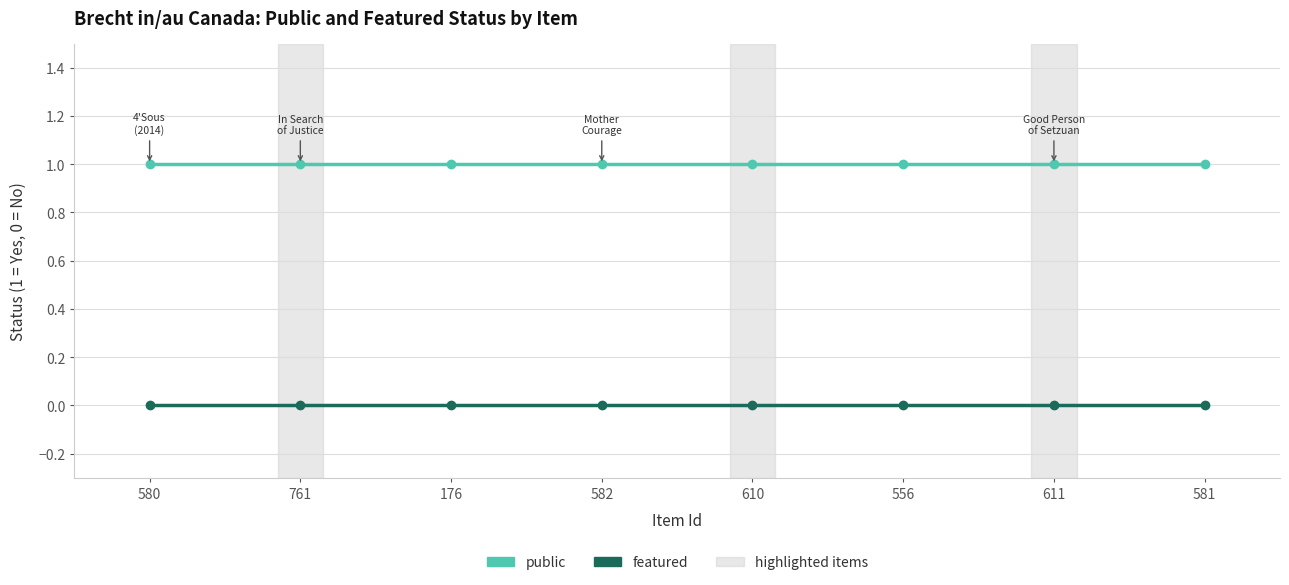

What is the total value across all series at 761?

1